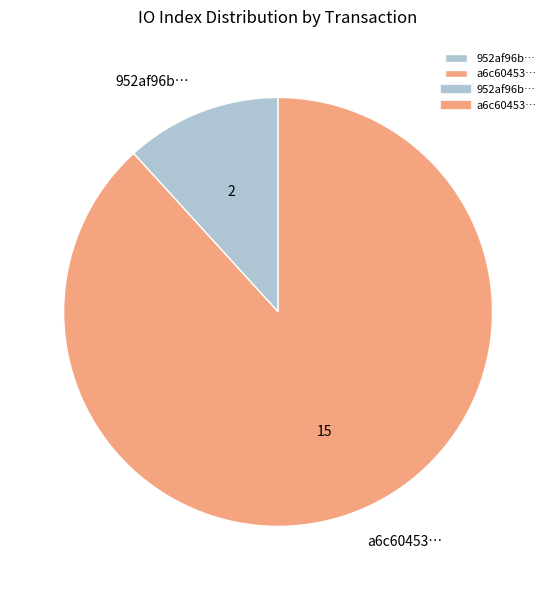

Is it true that a6c60453… is 79% of the pie?

False